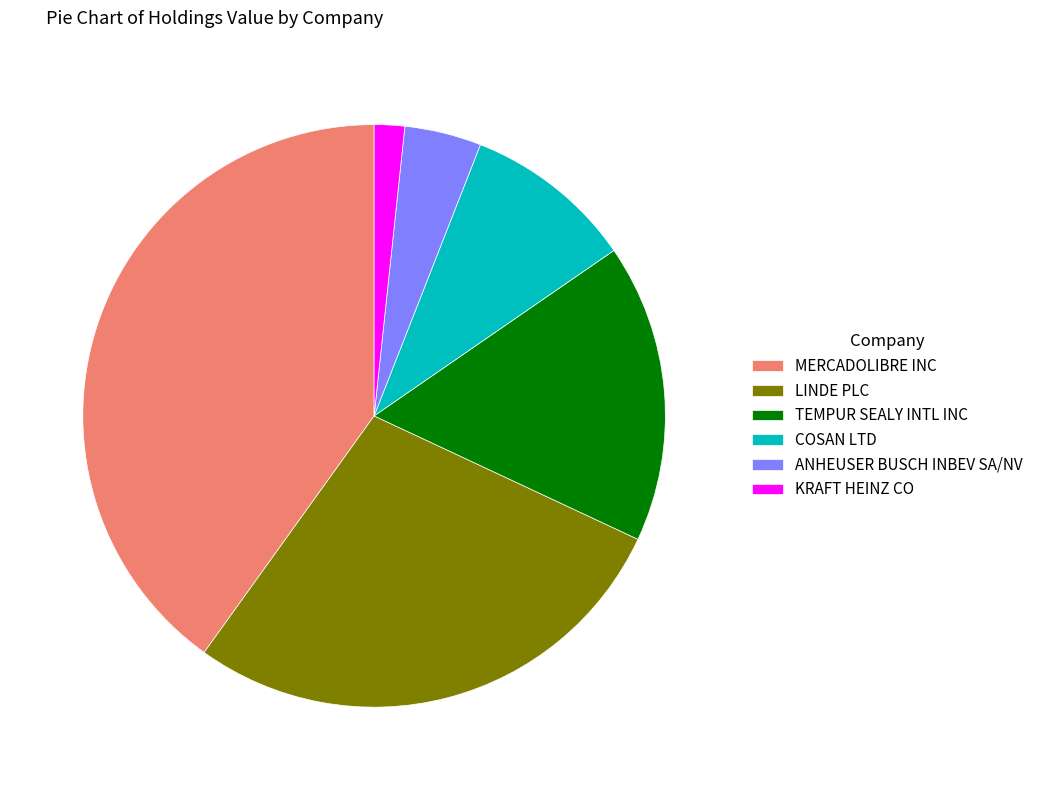

Between KRAFT HEINZ CO and COSAN LTD, which is larger?

COSAN LTD